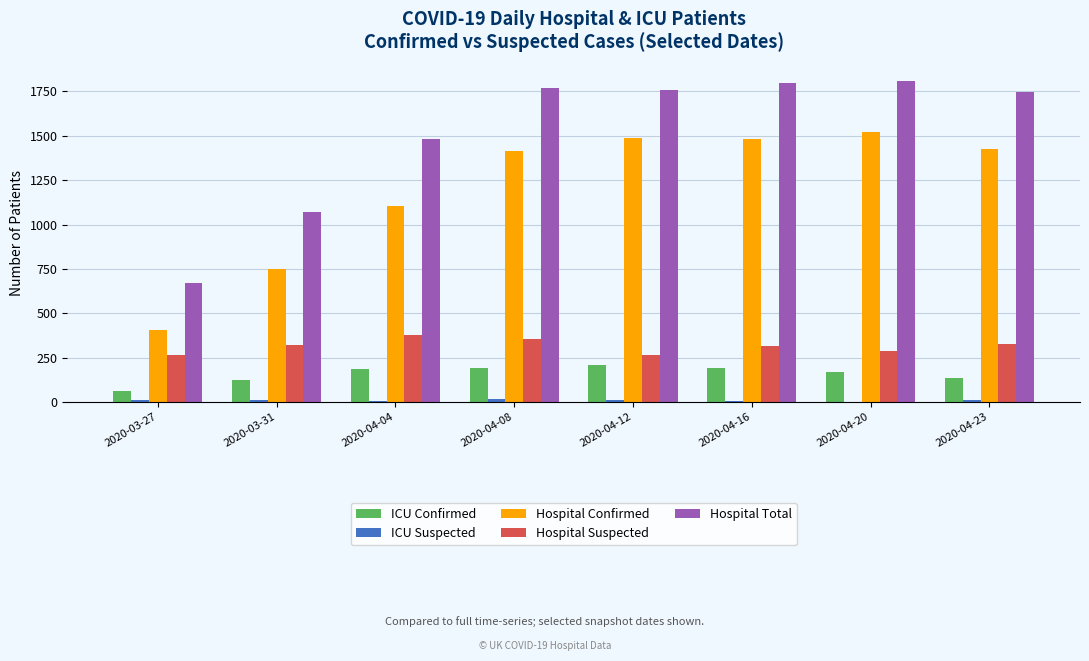

Is the value of Hospital Confirmed at 2020-04-23 greater than the value of Hospital Suspected at 2020-04-20?

Yes